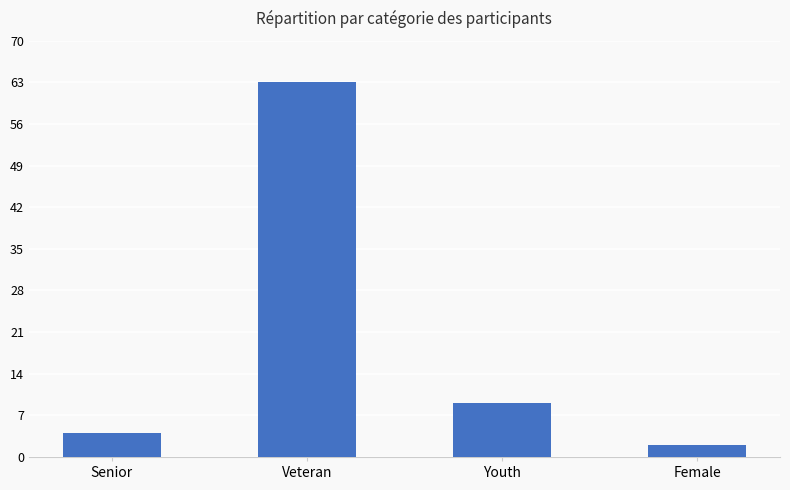

Read the value at Female.

2